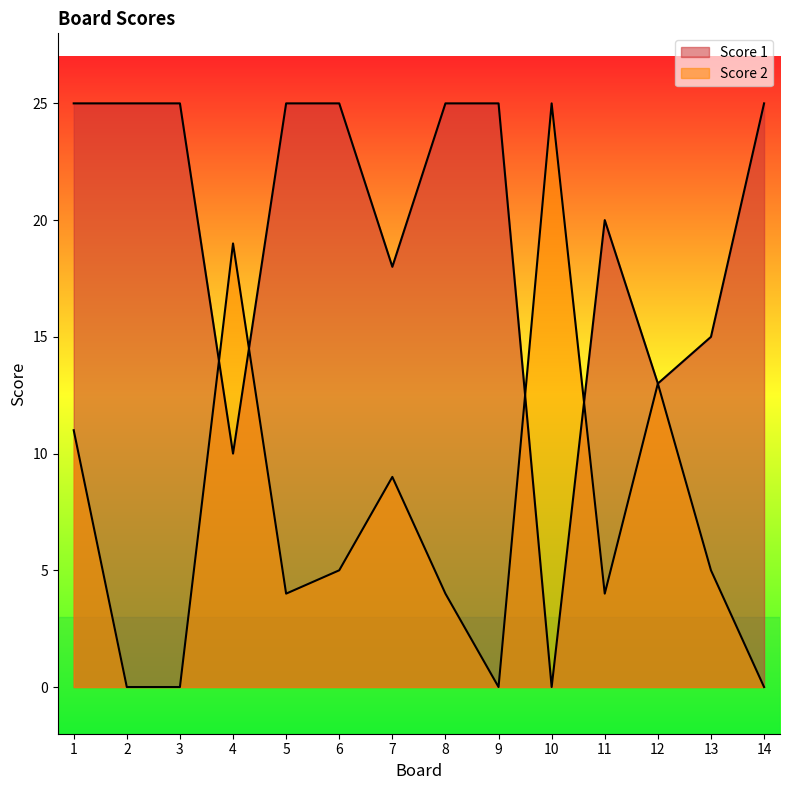

At which category is the sum across all series the highest?

1